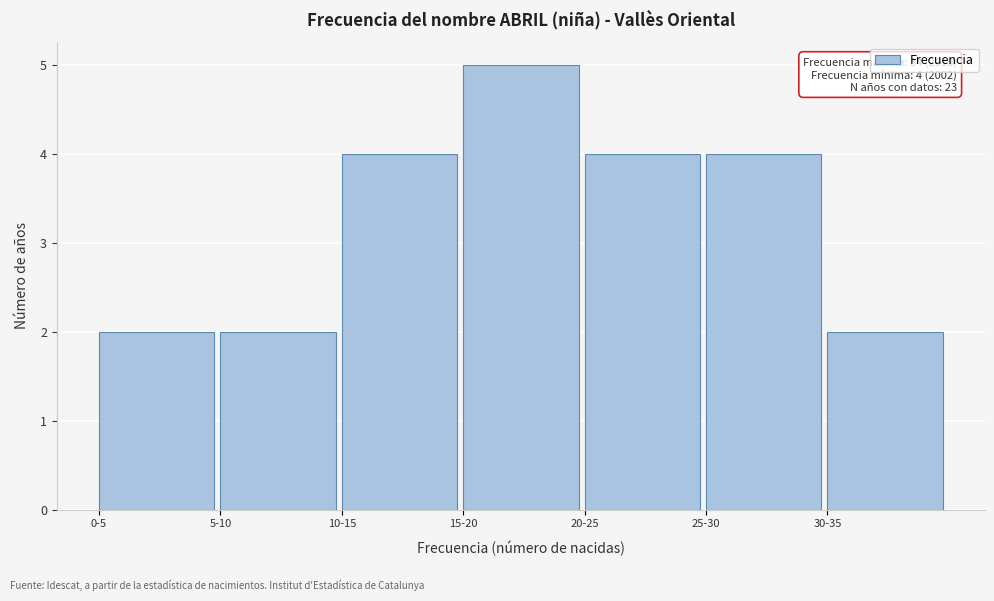

Reading left to right, list all the values displayed in this chart.

2	2	4	5	4	4	2